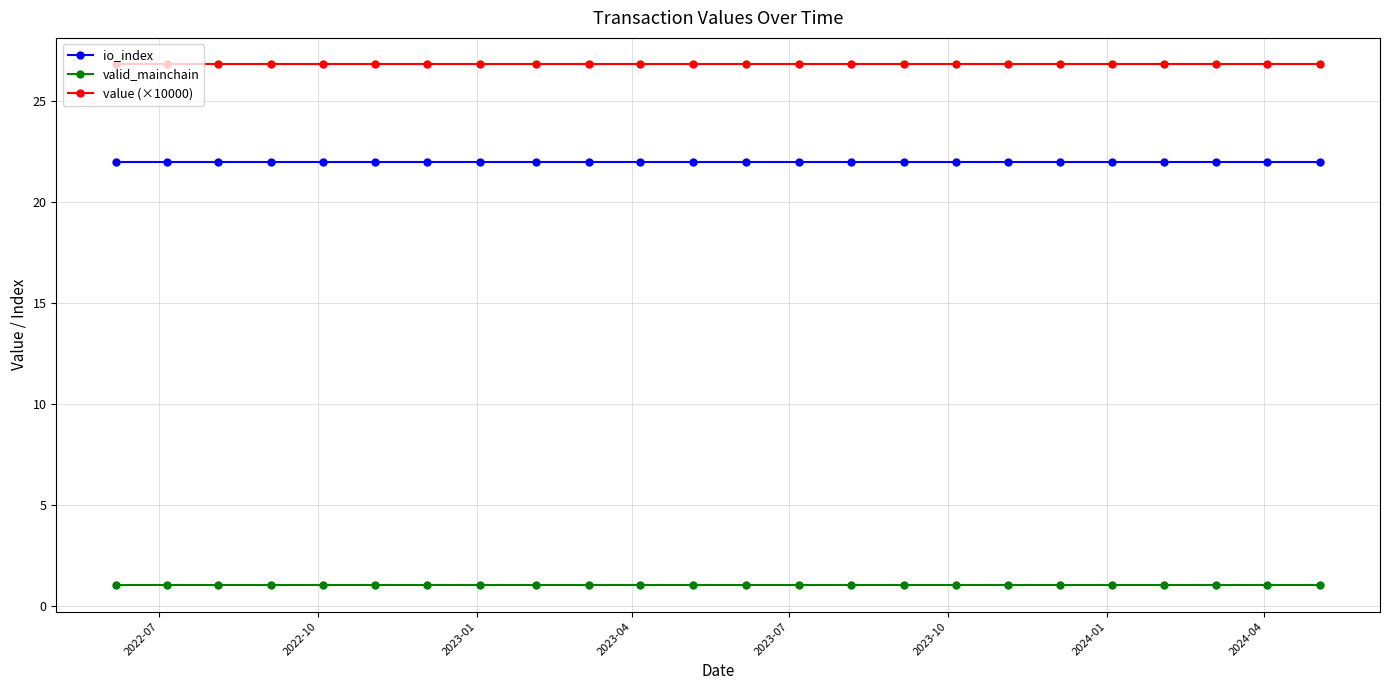

True or false: io_index and valid_mainchain cross at least once.

False